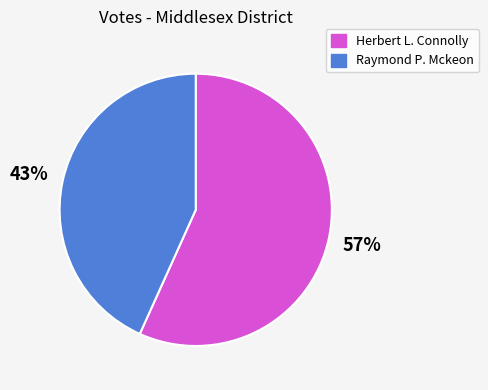

Which category has the smallest portion of the pie?

Raymond P. Mckeon